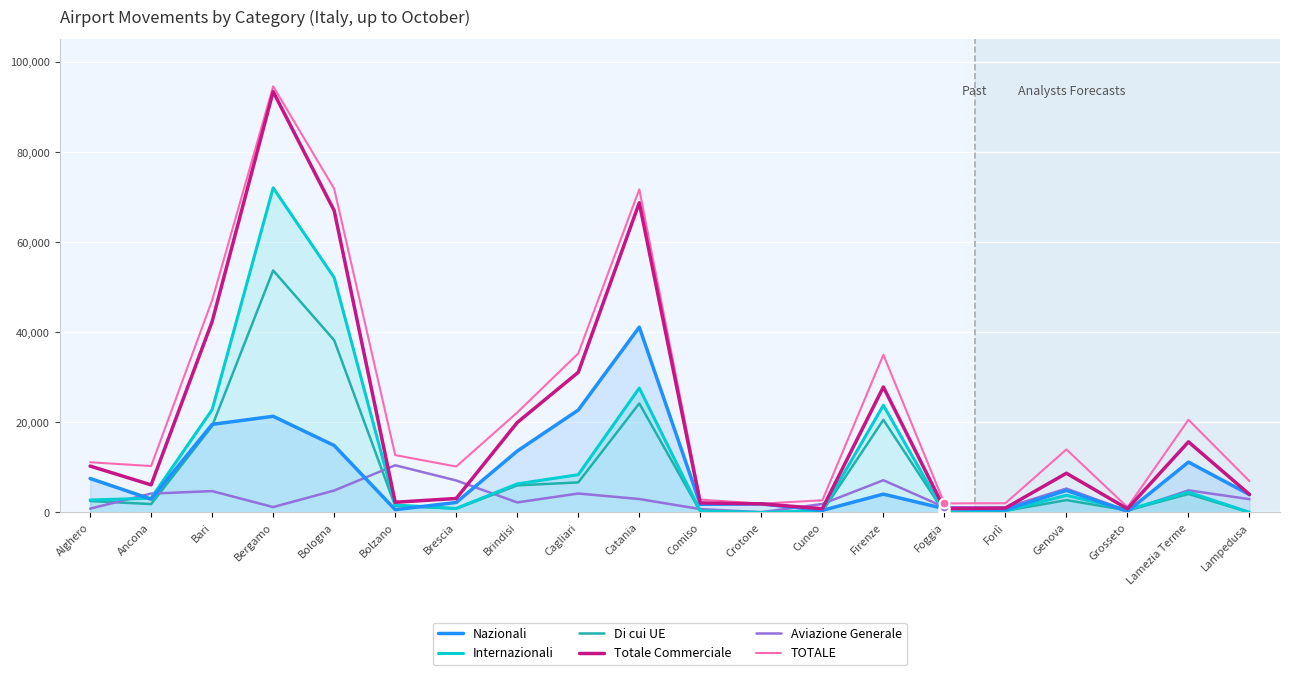

What are all the series names shown in the legend?

Nazionali, Internazionali, Di cui UE, Totale Commerciale, Aviazione Generale, TOTALE